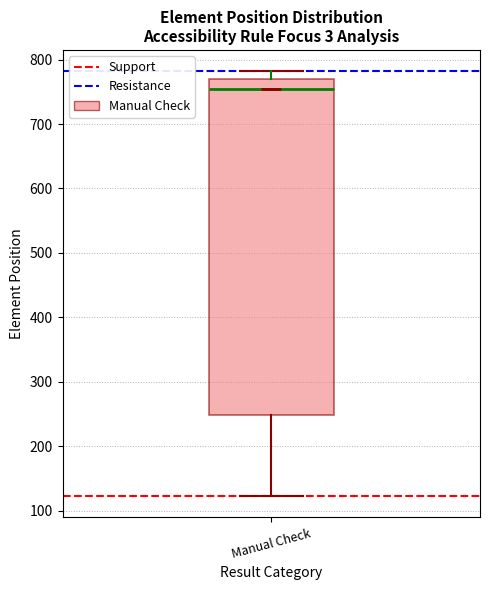

Transcribe this box plot: give where the median line is, the range the box spans, and where the two whiskers end, as read against the y-axis. The values are not printed on the chart, so give them approximately, as read against the axis.

median 760, box 250 to 770, whiskers 120 to 780